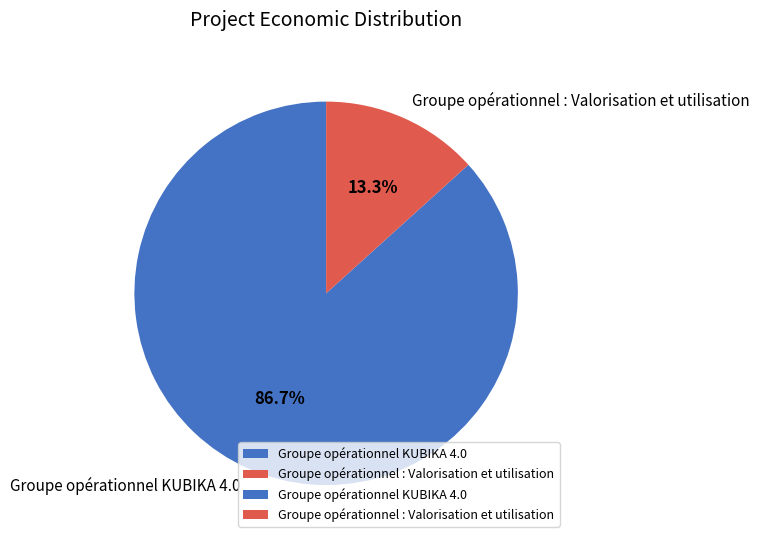

Does Groupe opérationnel KUBIKA 4.0 account for over 50% of the chart?

Yes